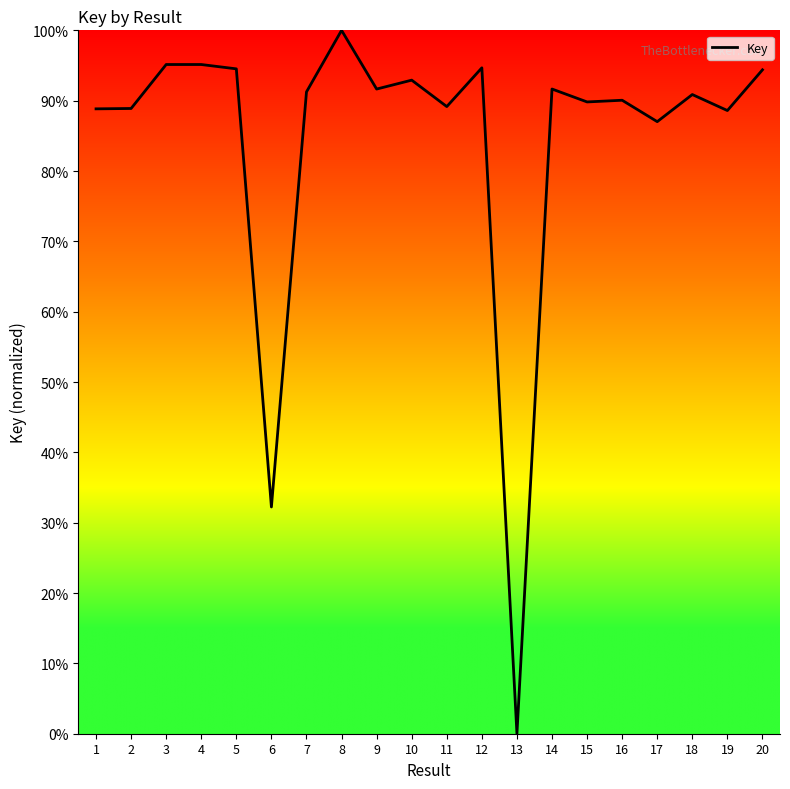

What is the change in value from 6 to 20?

+62.1